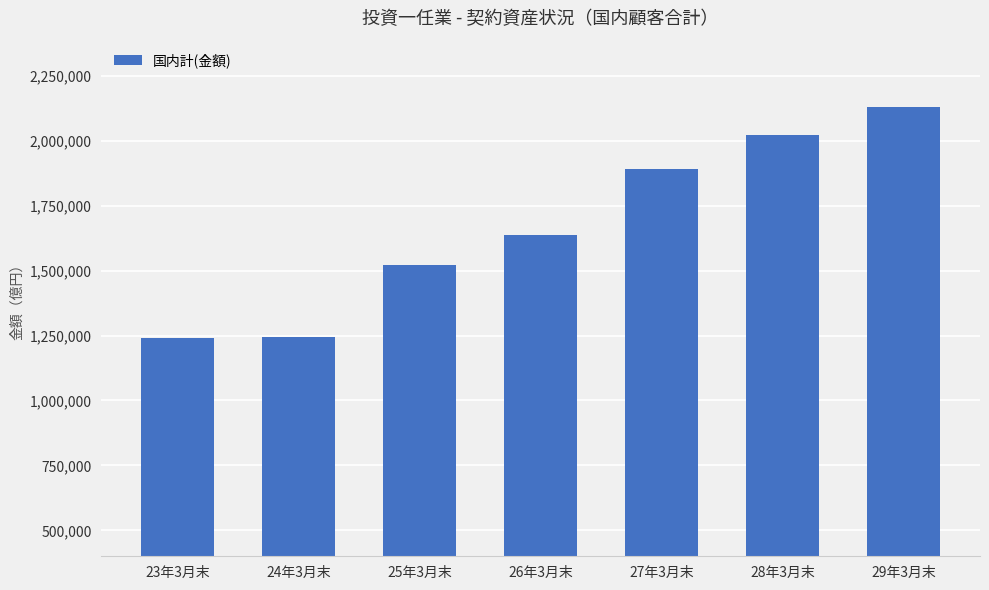

What is the label of the 1st bar from the right?

29年3月末